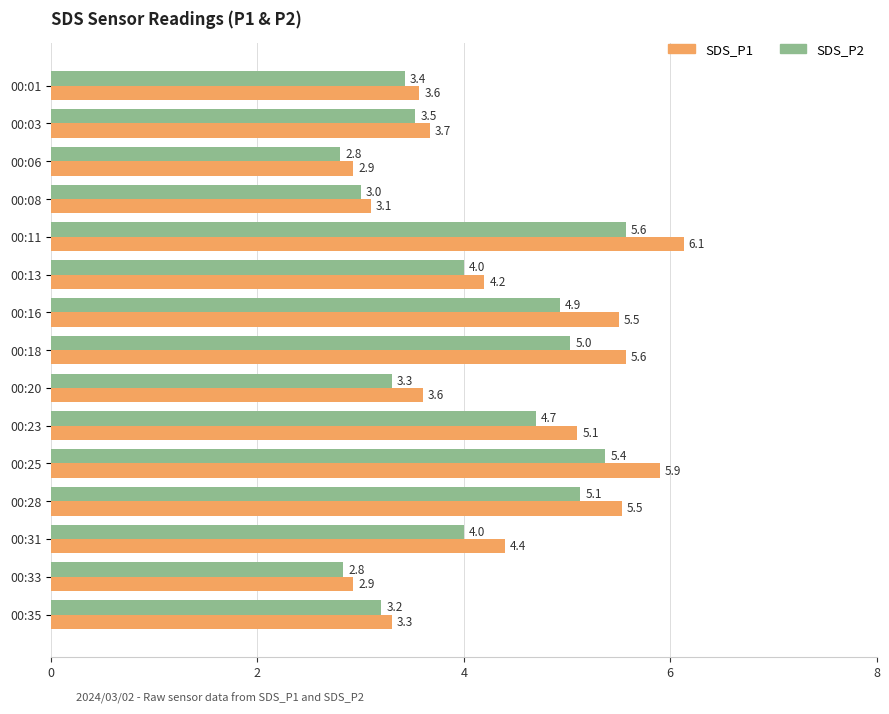

True or false: SDS_P1 has a value of 3.6 at 00:01.

True